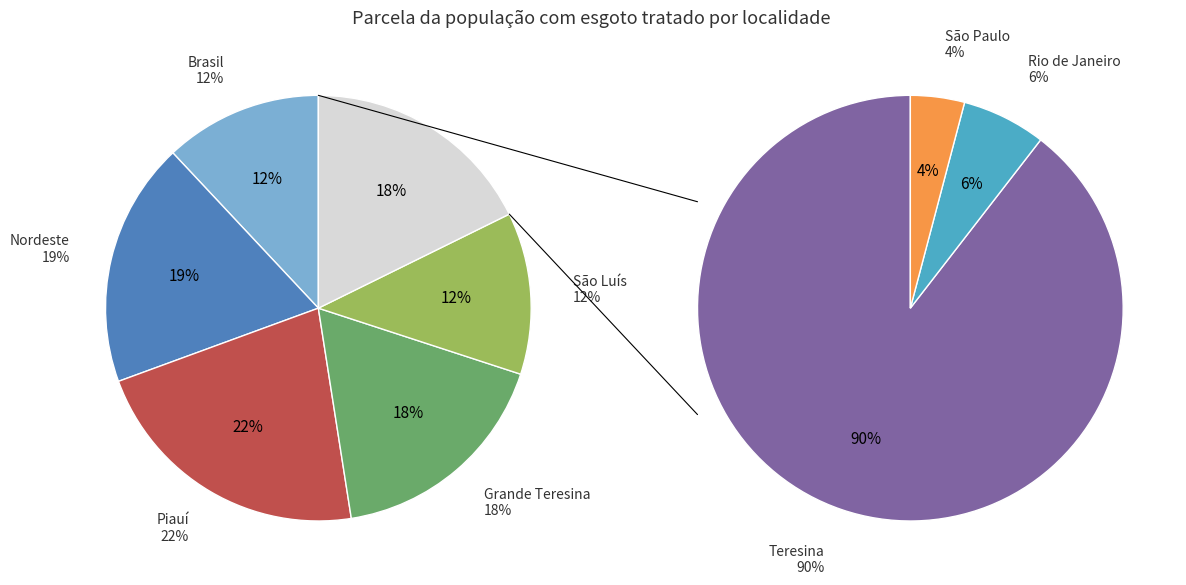

Combined, do Nordeste and Piauí account for over 50%?

No